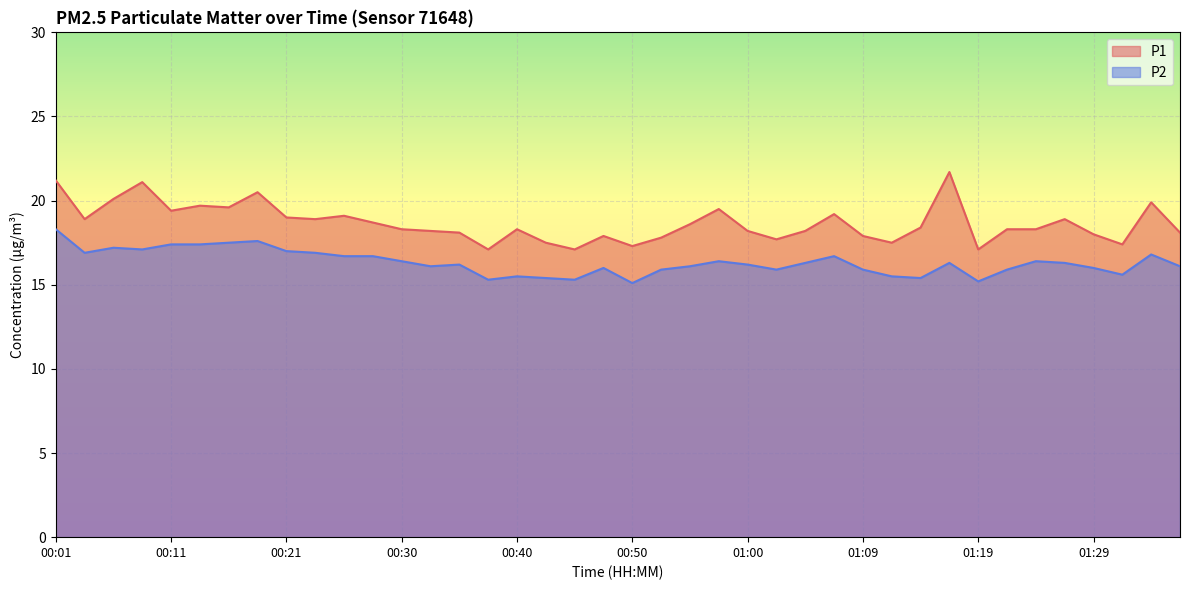

At 00:23, list the series in order from largest to smallest.

P1, P2